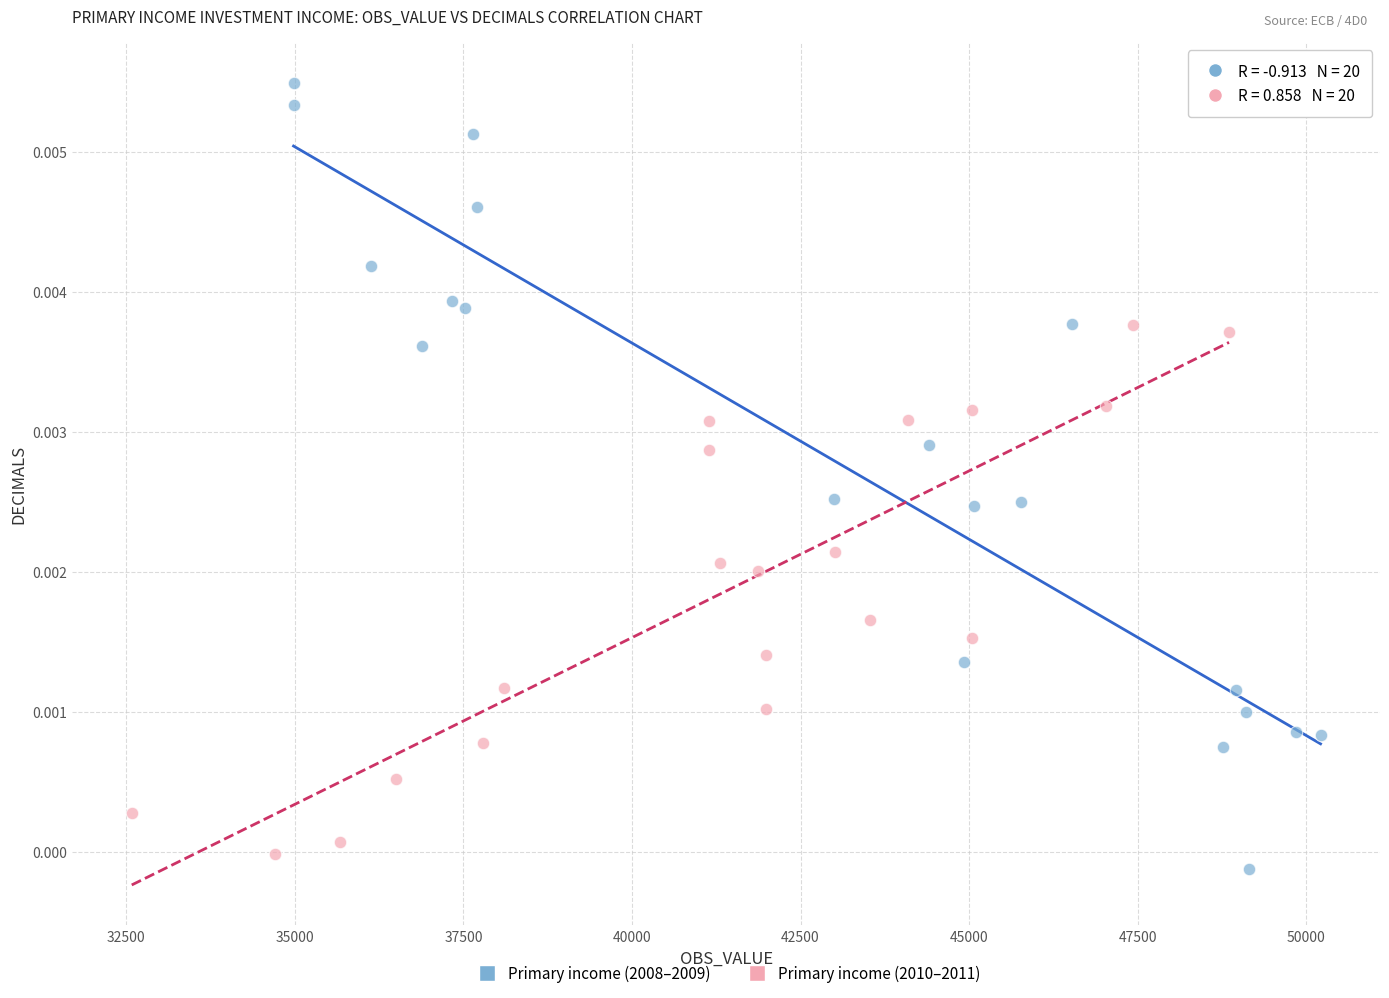

What are all the series names shown in the legend?

Primary income (2008–2009), Primary income (2010–2011)